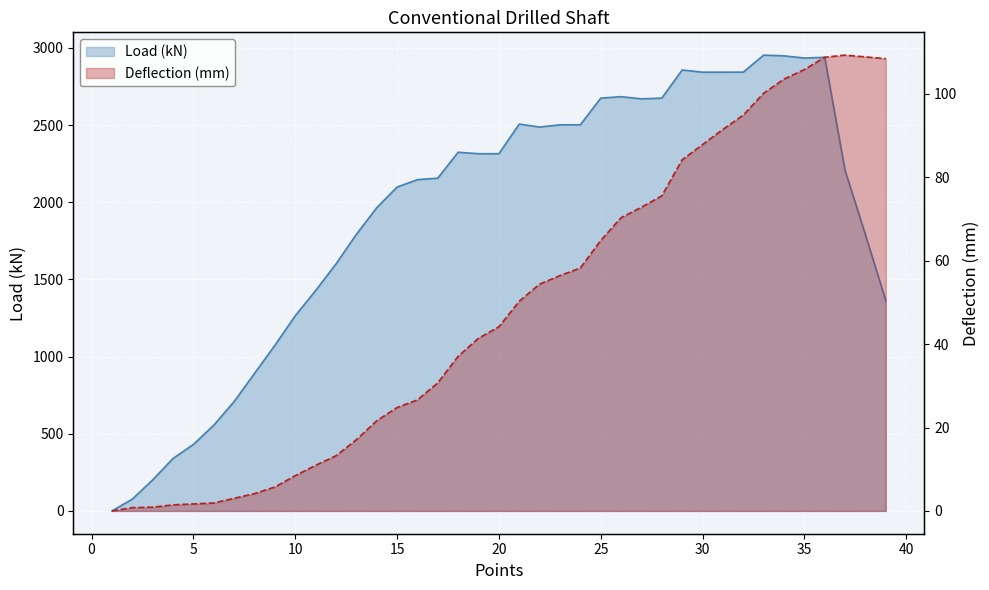

How many distinct data groups are displayed?

2